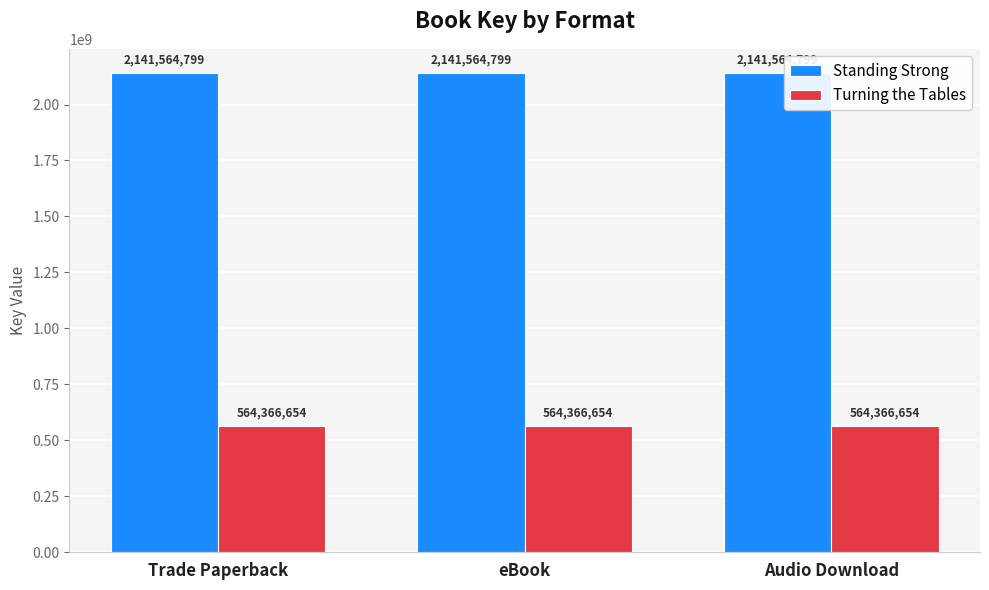

What is the approximate value of Turning the Tables at Audio Download?

564366654